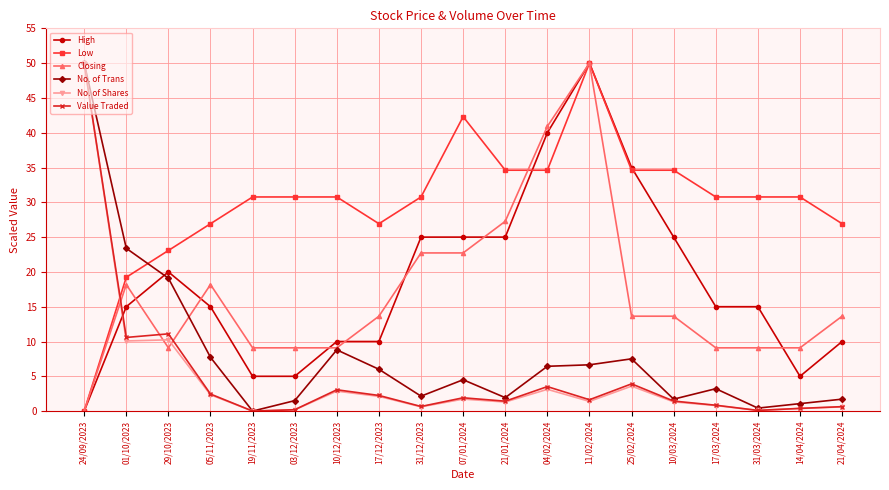

What is the maximum value for Value Traded?

50.0